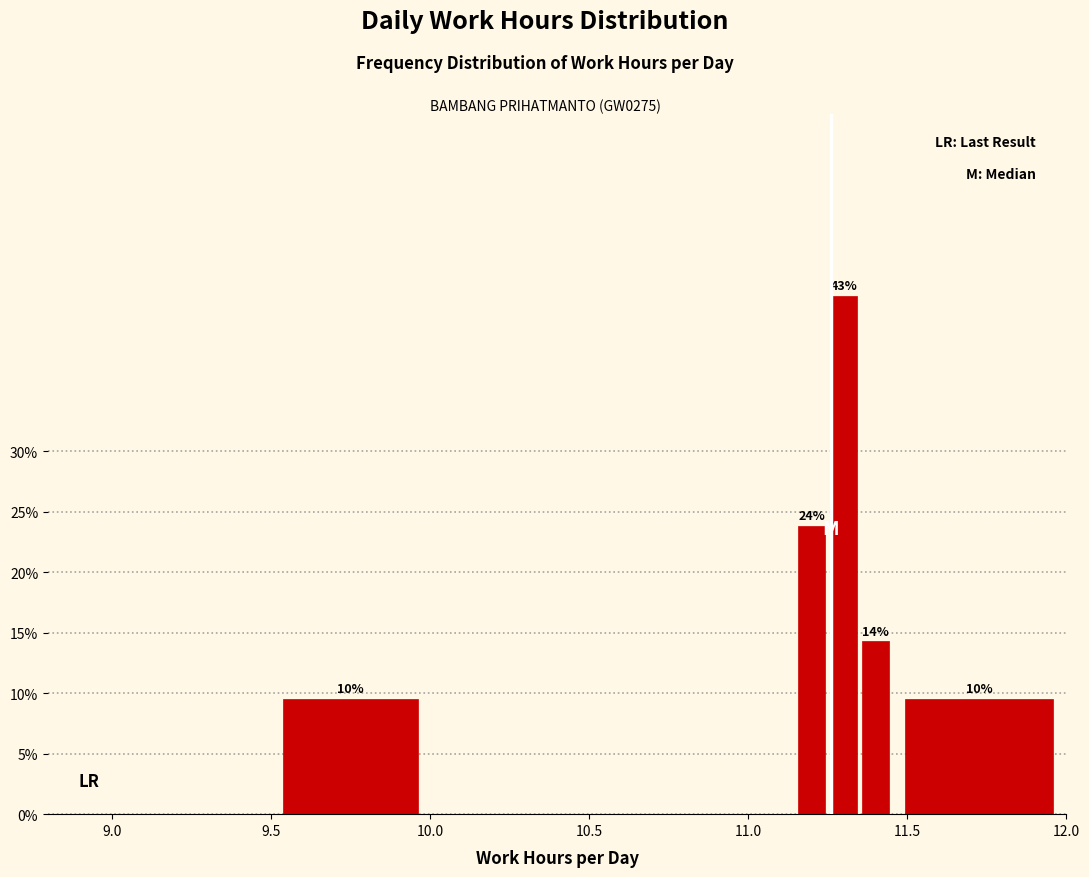

Read against the x-axis, roughly where is the centre of the tallest bar?

11.30